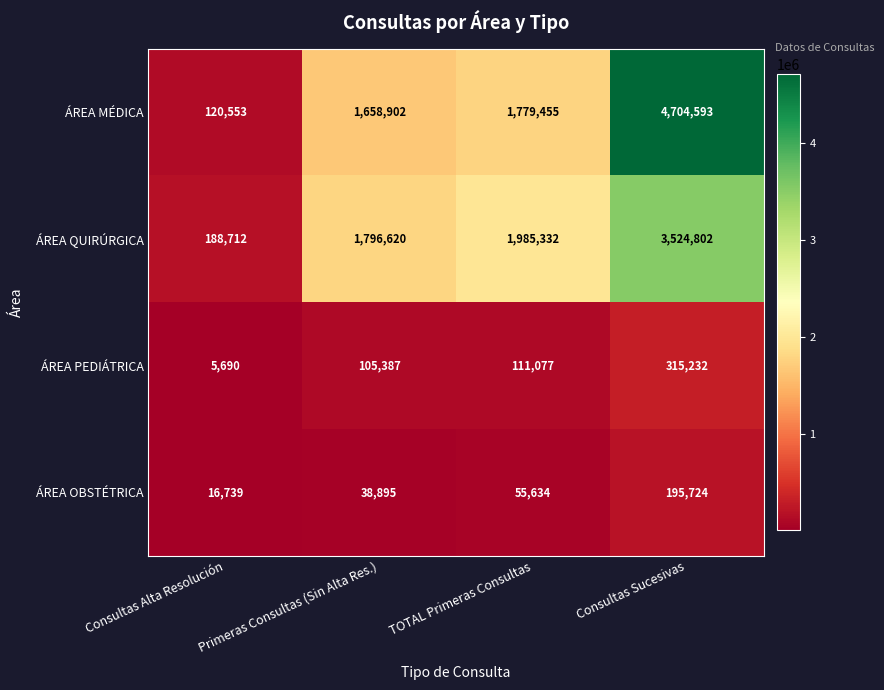

Rank the series by their maximum value, from highest to lowest.

ÁREA MÉDICA, ÁREA QUIRÚRGICA, ÁREA PEDIÁTRICA, ÁREA OBSTÉTRICA